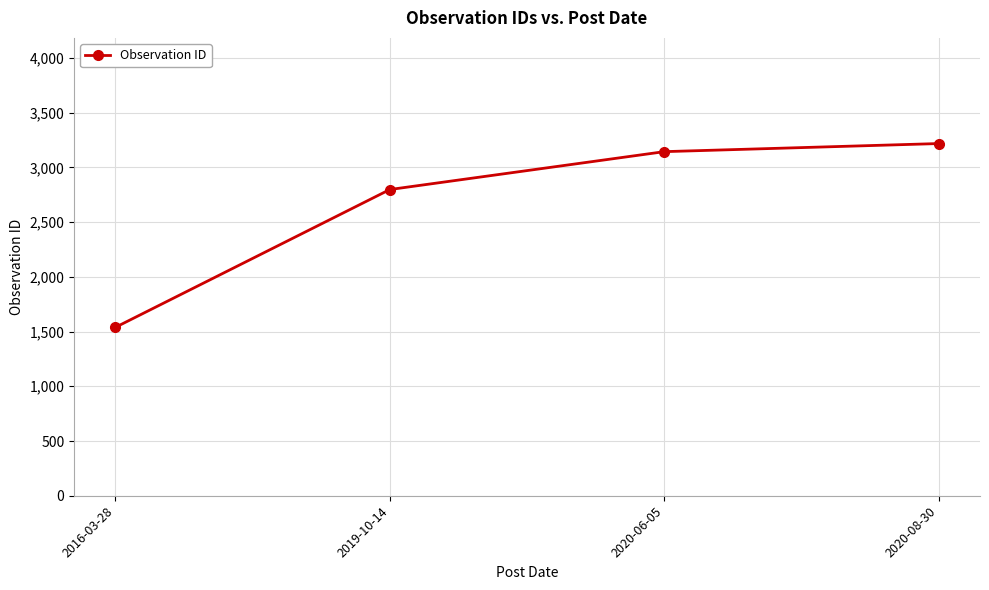

Rank the categories by value from lowest to highest.

2016-03-28, 2019-10-14, 2020-06-05, 2020-08-30